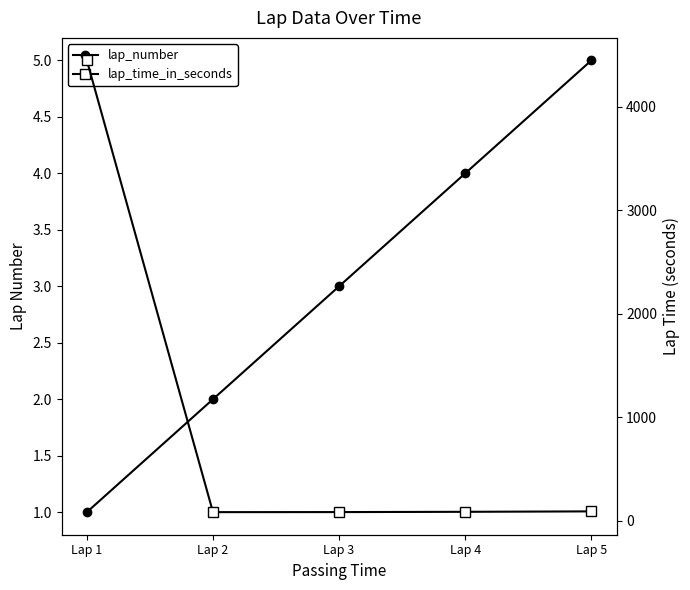

Does the chart have visible grid lines?

No